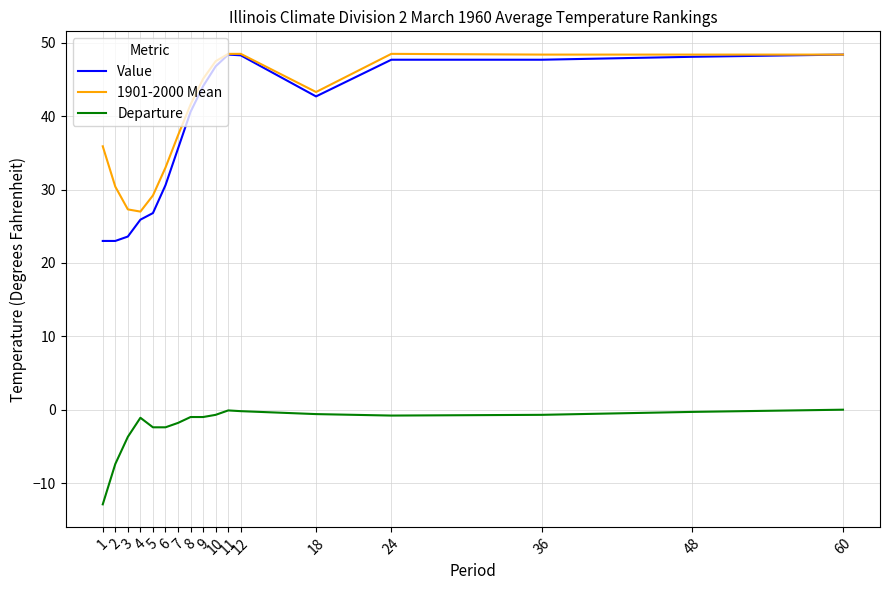

What is the total value across all series at 60?

96.8